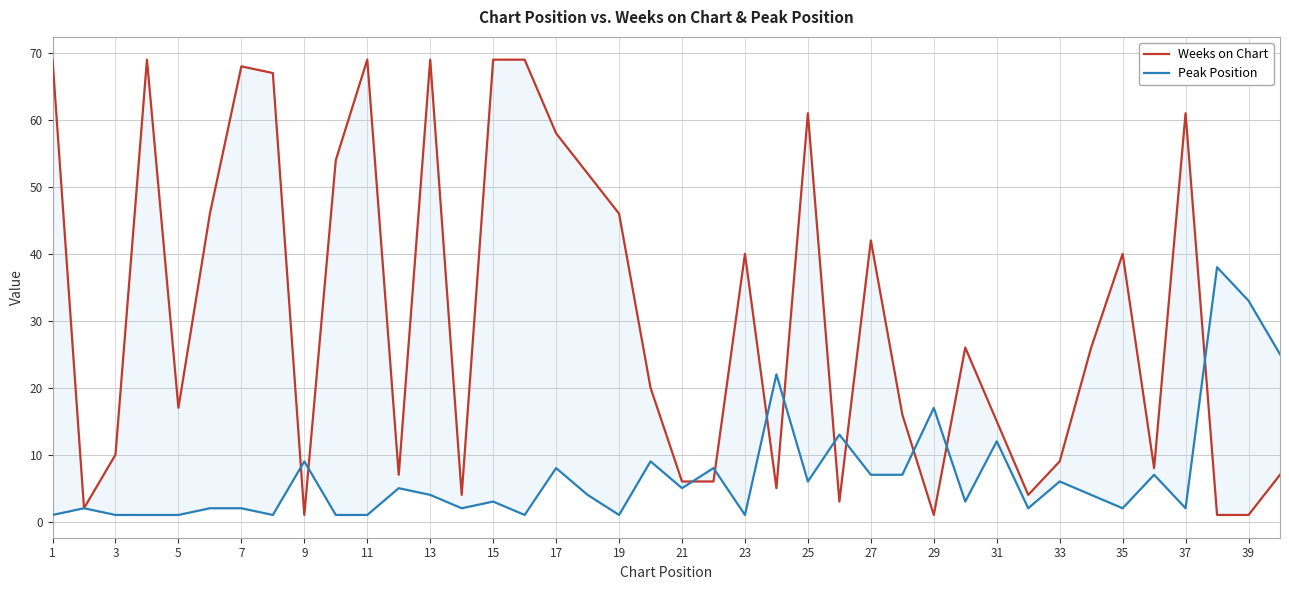

How many lines are shown in the chart?

2